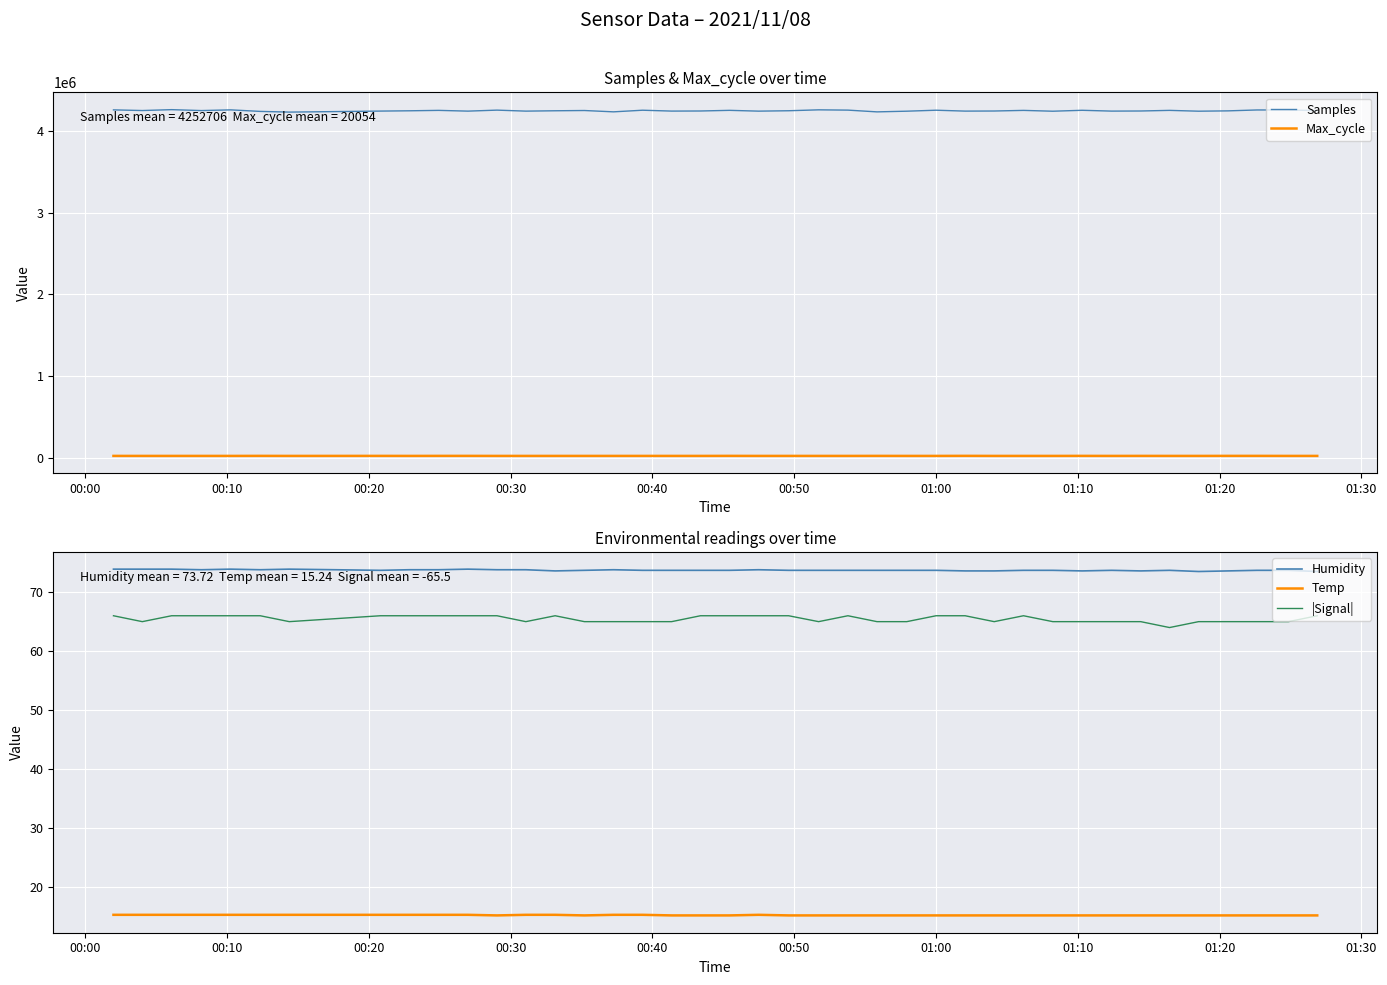

What is the sum of all |Signal| values?

2619.0